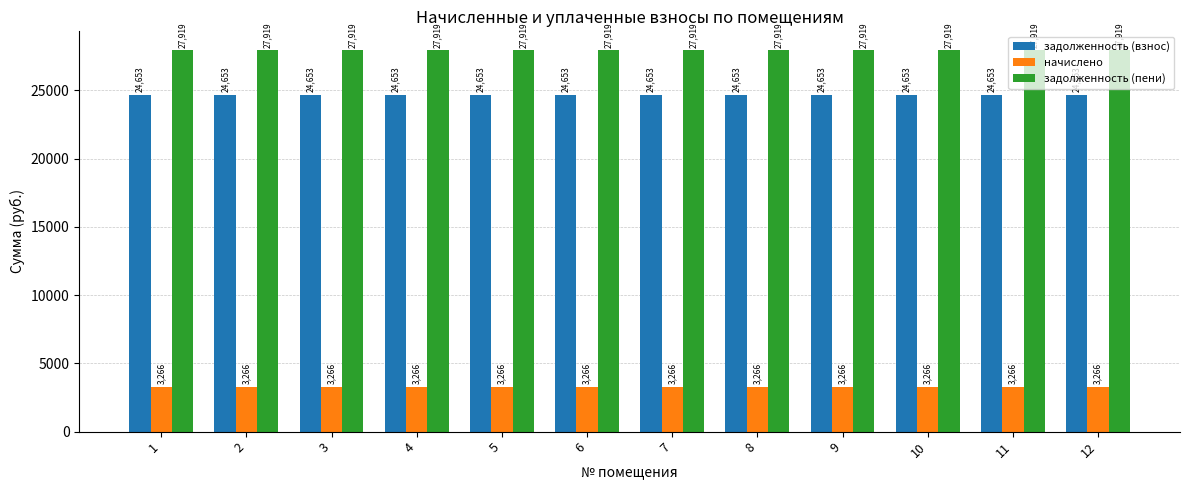

Are the bars grouped side by side (vs. stacked)?

Yes